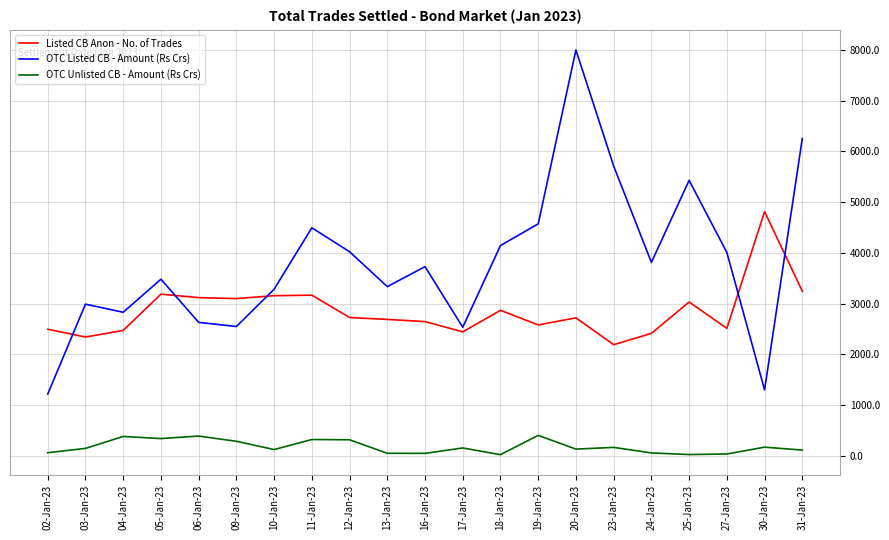

What are all the series names shown in the legend?

Listed CB Anon - No. of Trades, OTC Listed CB - Amount (Rs Crs), OTC Unlisted CB - Amount (Rs Crs)